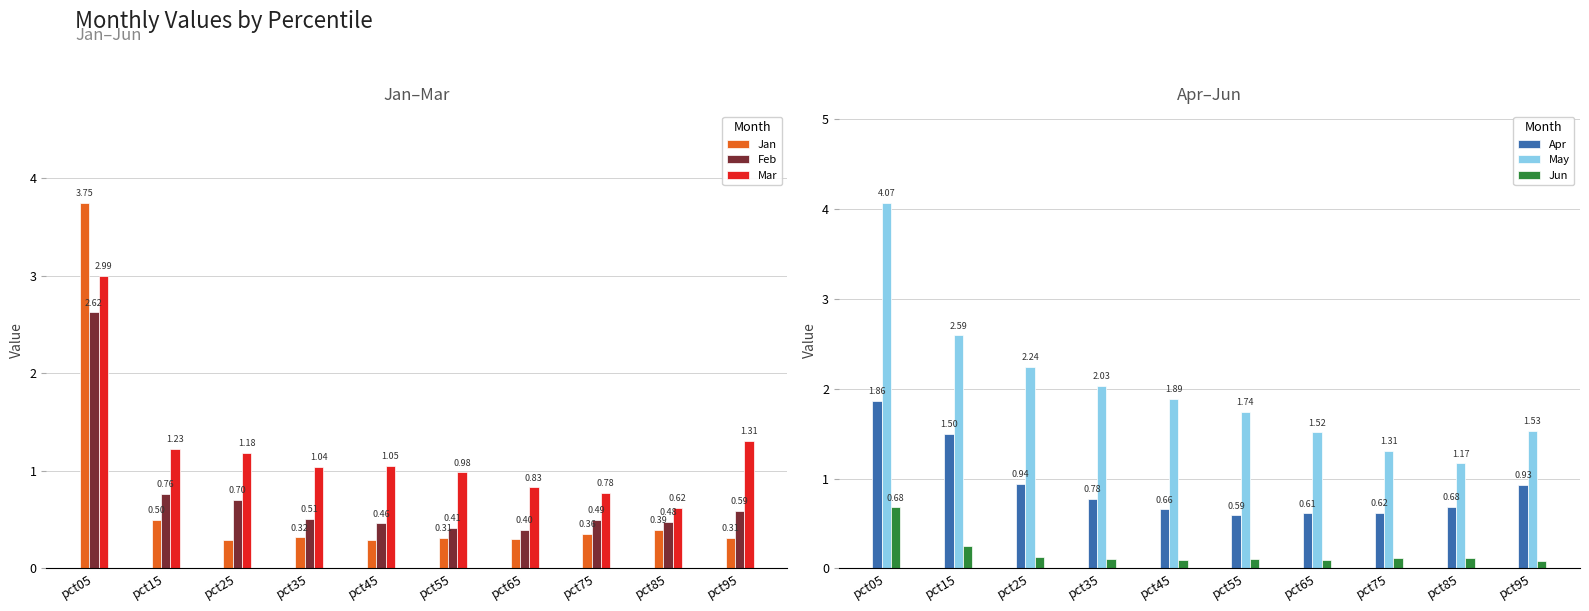

Between pct35 and pct65, which series saw the biggest shift?

May